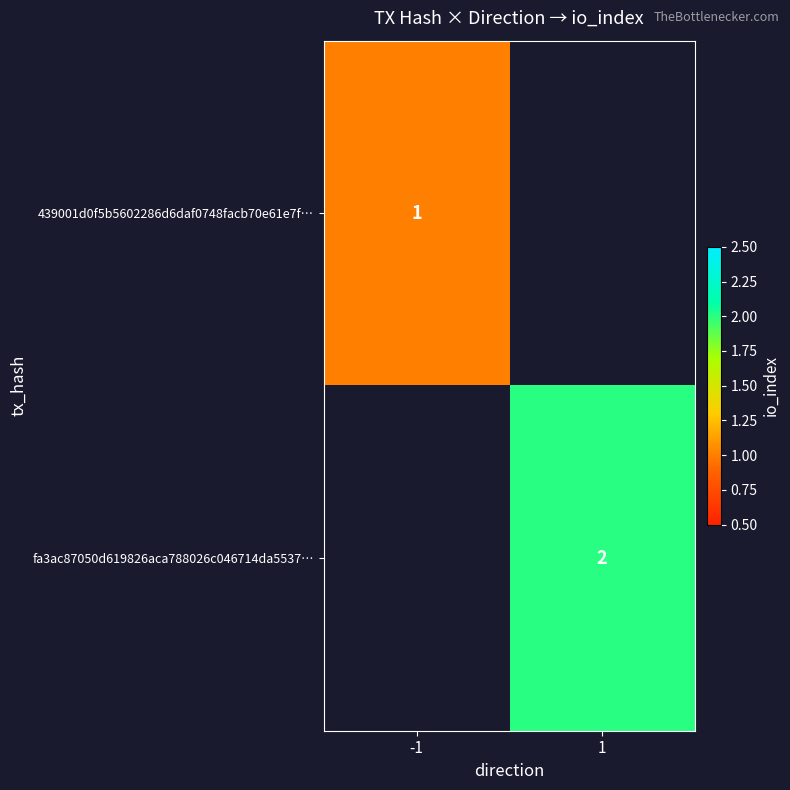

The 439001d0f5b5602286d6daf0748facb70e61e7f… series shows 2 at -1. True or false?

False